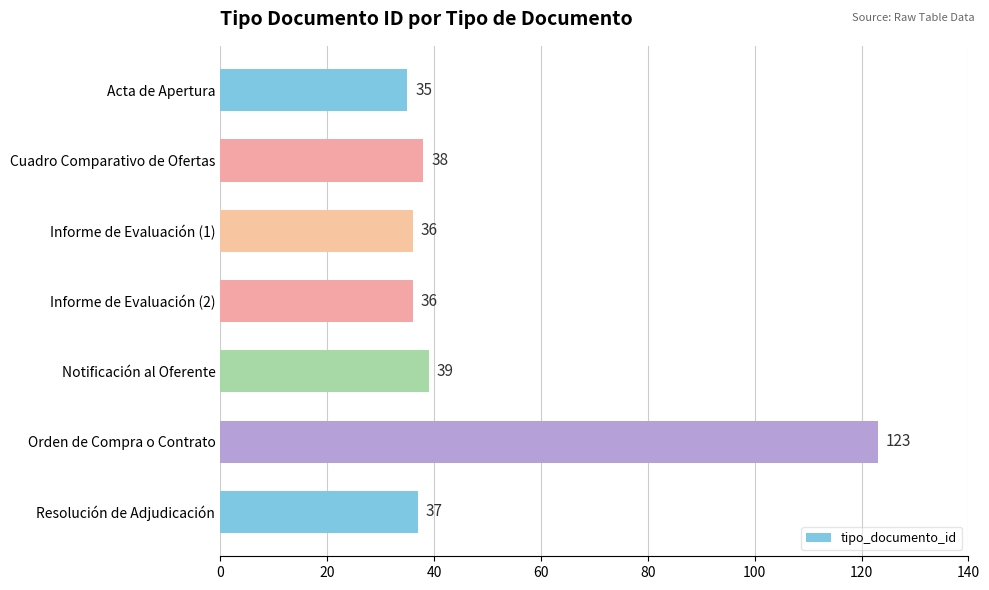

What is the sum of the values at Acta de Apertura and Cuadro Comparativo de Ofertas?

73